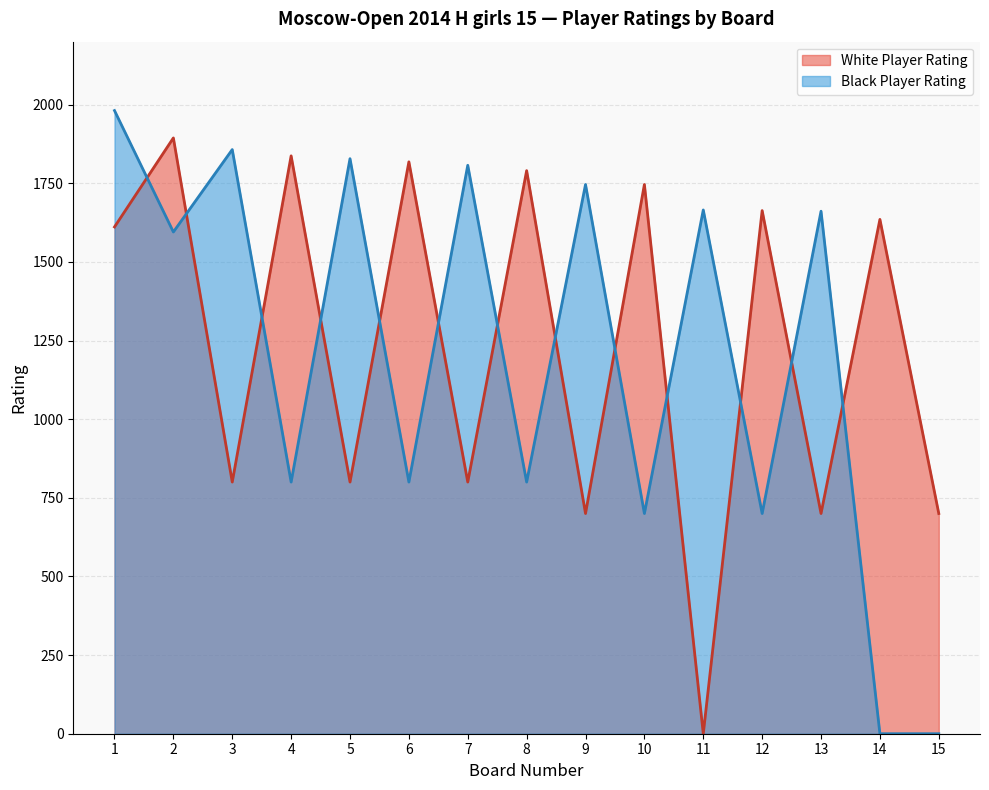

At which label is Zakariadze Irina closest to 947?

3